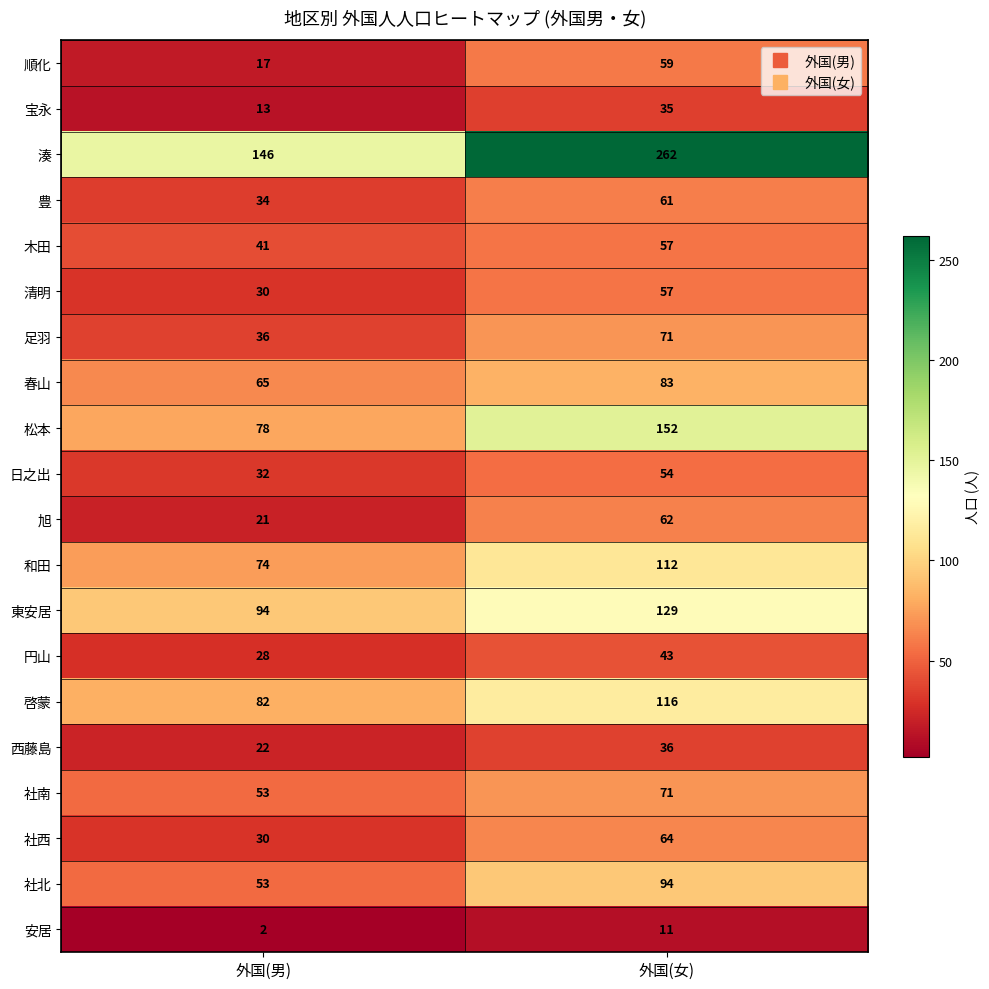

Where is 日之出 nearest to the value 43?

外国(男)